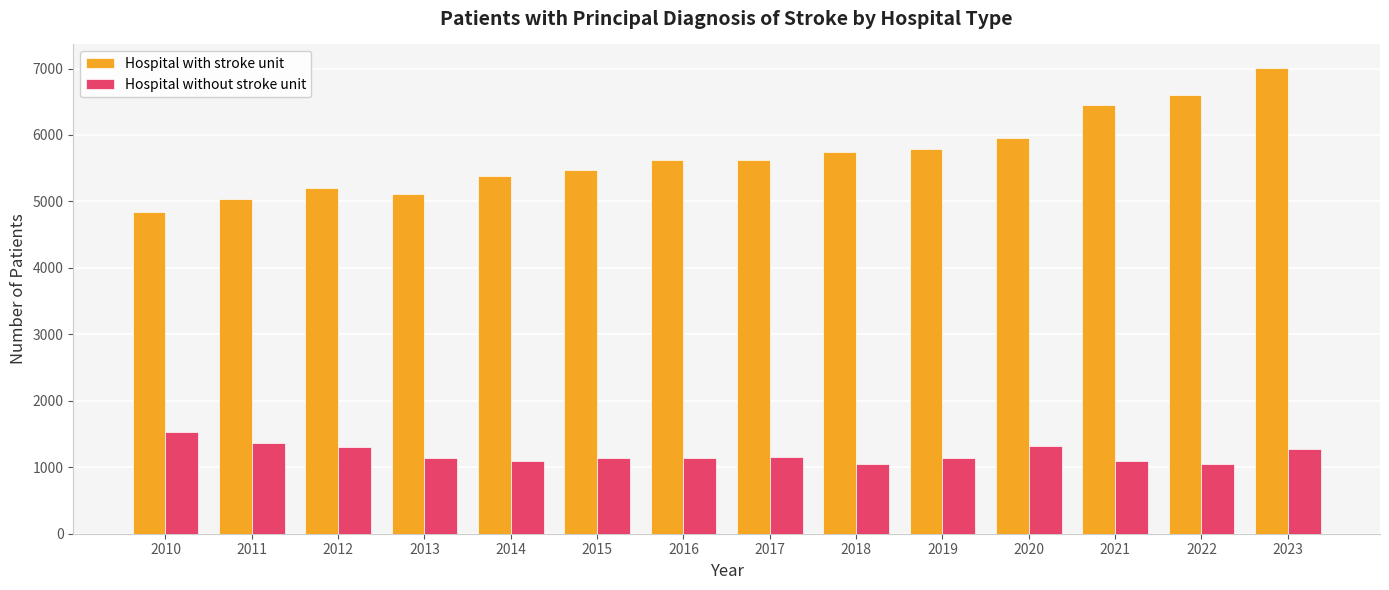

How many data points in Hospital without stroke unit are less than 1146?

7